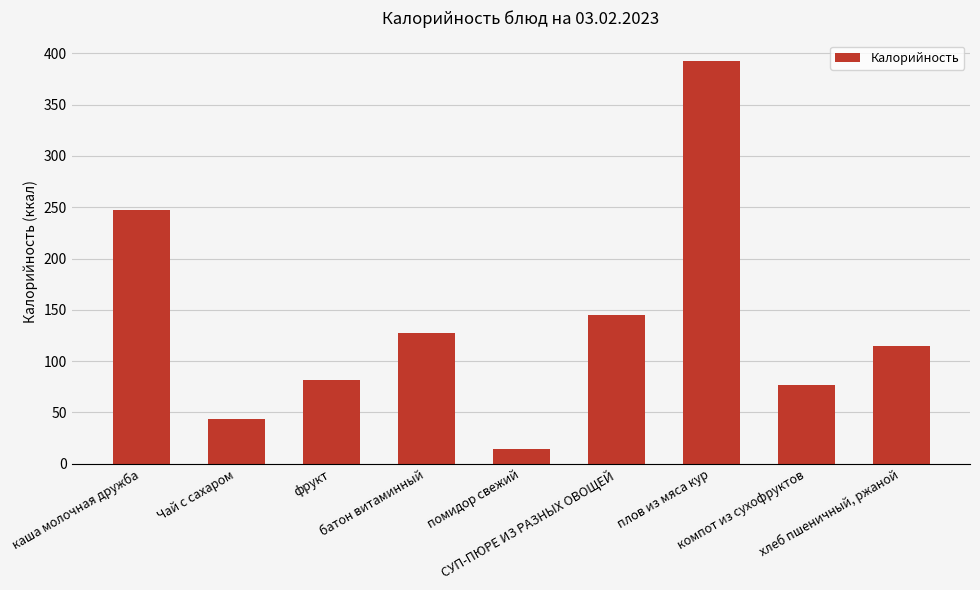

Reading left to right, what are all the values shown in this chart?

каша молочная дружба=247	Чай с сахаром=44	фрукт=82	батон витаминный=127	помидор свежий=14	СУП-ПЮРЕ ИЗ РАЗНЫХ ОВОЩЕЙ=145	плов из мяса кур=393	компот из сухофруктов=77	хлеб пшеничный, ржаной=115